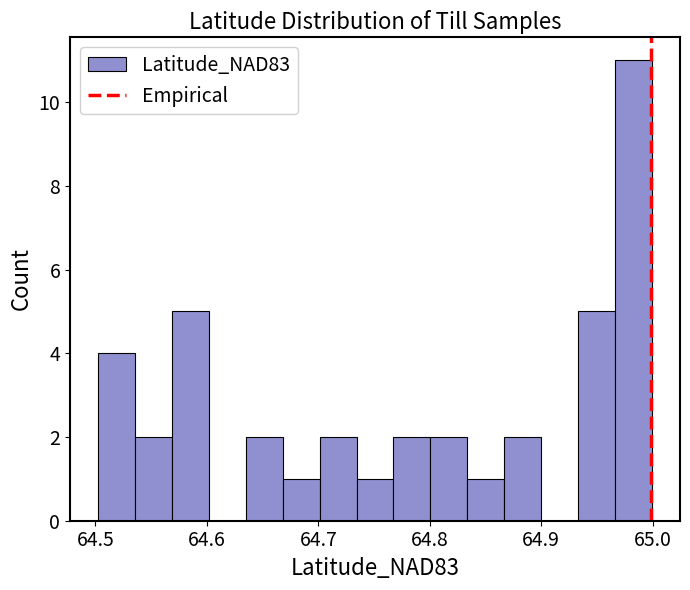

Around what value on the x-axis is the tallest bar? Give the approximate position of its centre, as read against the axis.

64.98